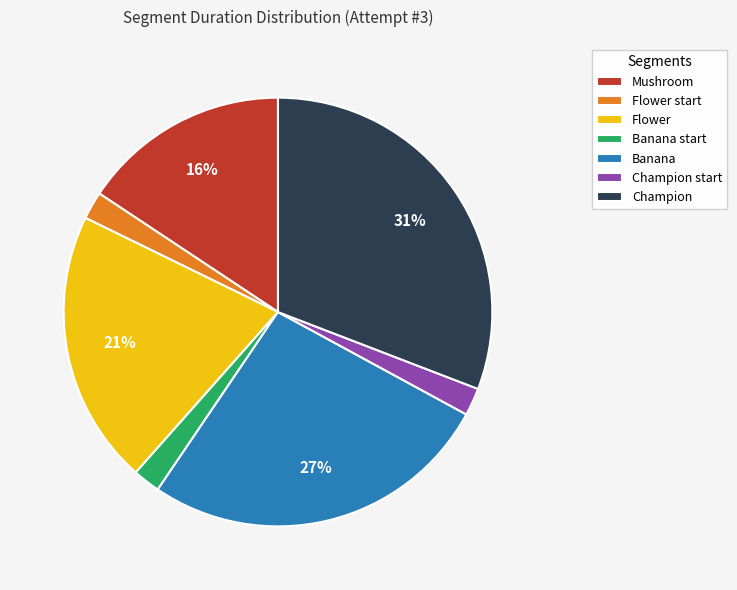

Which category has the biggest portion of the pie?

Champion